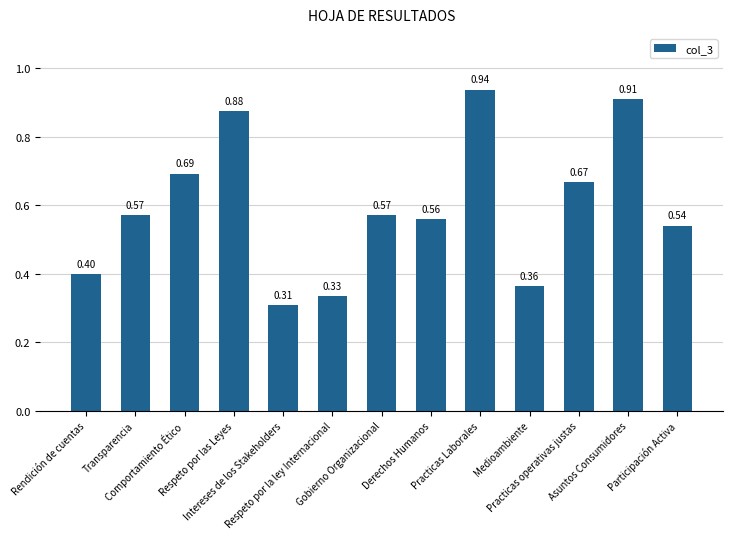

How many distinct data groups are displayed?

1